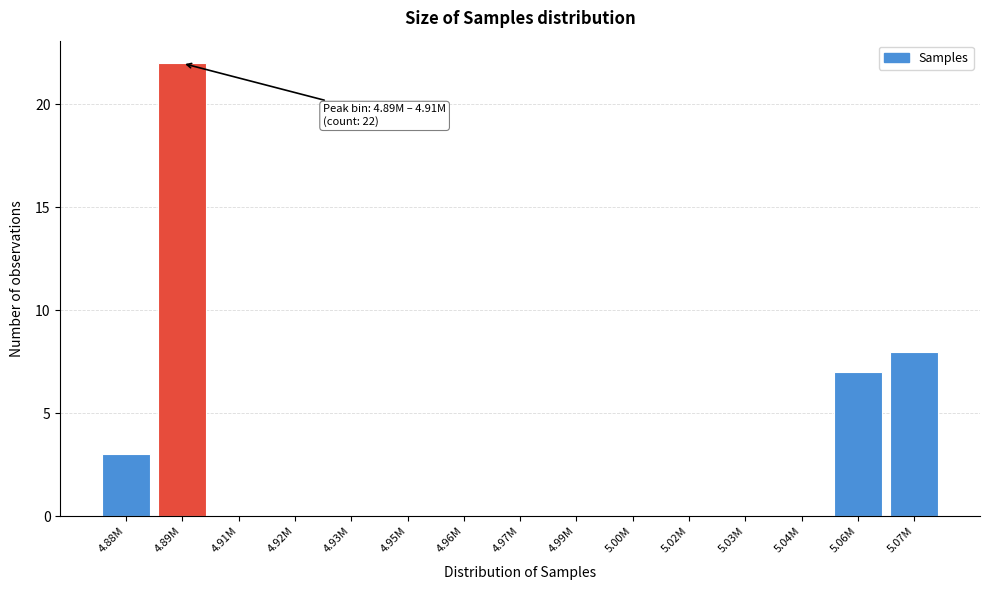

Reading left to right, transcribe all the data shown in this chart.

4.88M=3	4.89M=22	4.91M=0	4.92M=0	4.93M=0	4.95M=0	4.96M=0	4.97M=0	4.99M=0	5.00M=0	5.02M=0	5.03M=0	5.04M=0	5.06M=7	5.07M=8